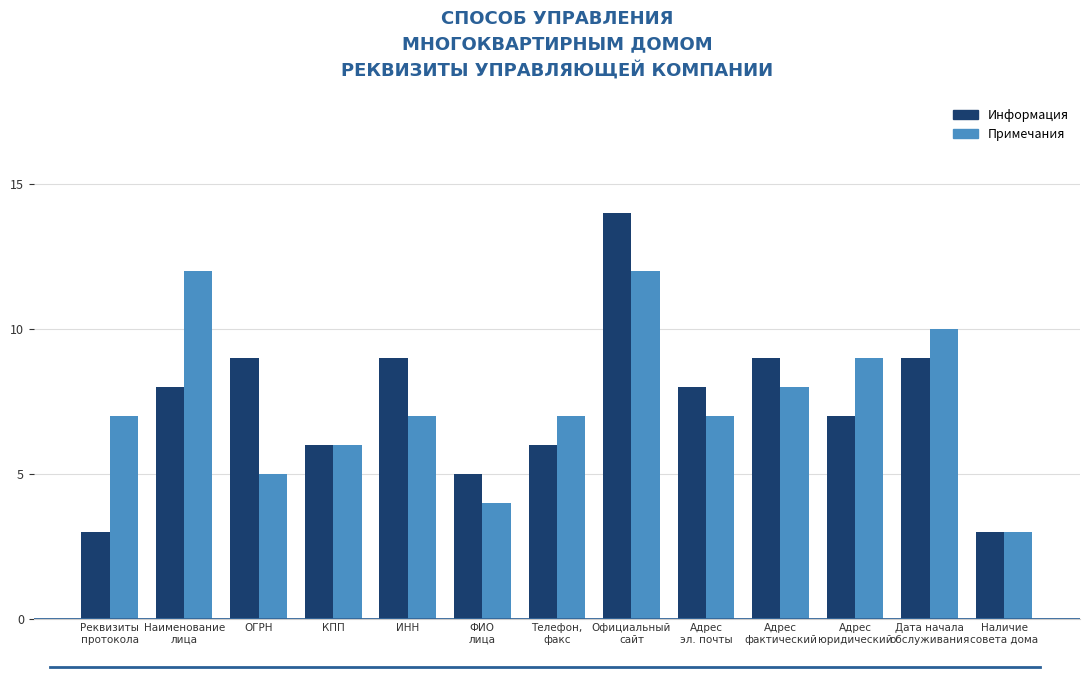

What is the total value across all series at Реквизиты
протокола?

10